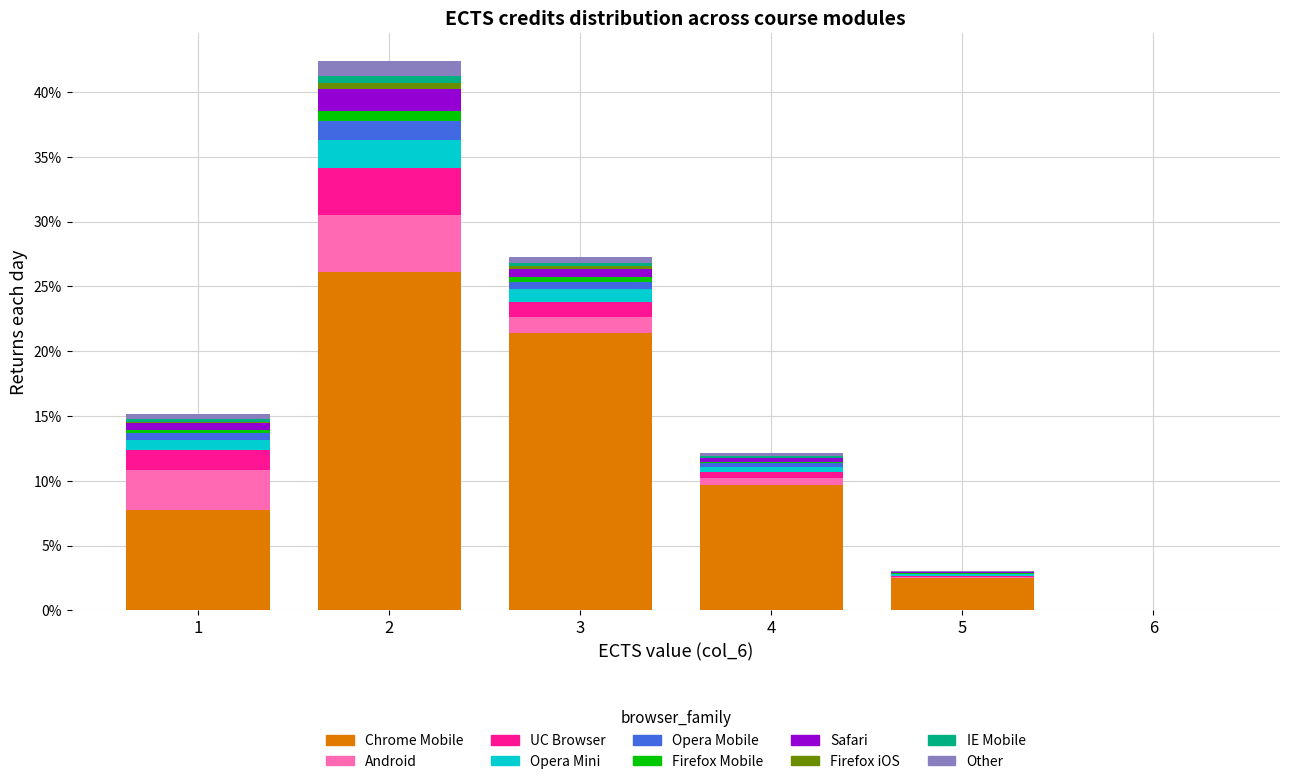

Reading left to right, transcribe this chart: for each stacked bar, give the range it covers on the x-axis and its total height. The values are not printed on the chart, so give them approximately, as read against the axis.

0.5 to 1.5: 15.0
1.5 to 2.5: 42.5
2.5 to 3.5: 27.5
3.5 to 4.5: 12.0
4.5 to 5.5: 3.0
5.5 to 6.5: 0